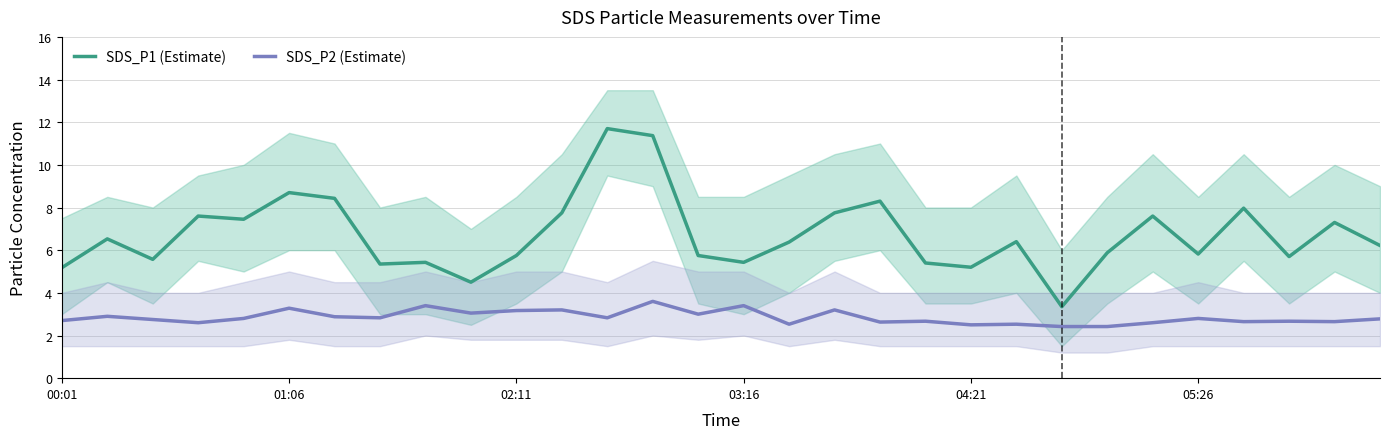

What is the highest value of the SDS_P2 (Estimate) series?

3.6